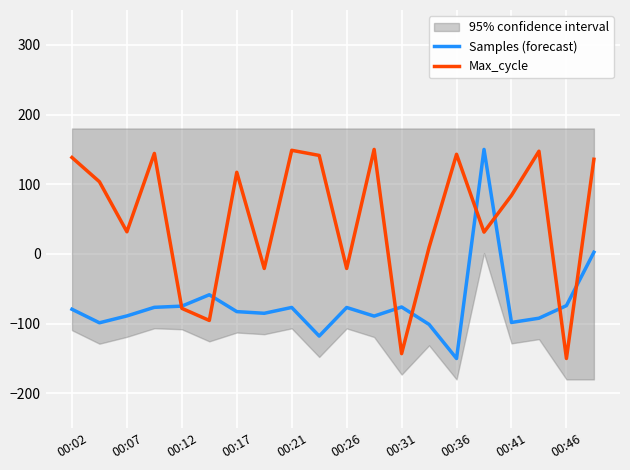

Is it true that Samples (forecast) equals -22.5 at 00:41?

False